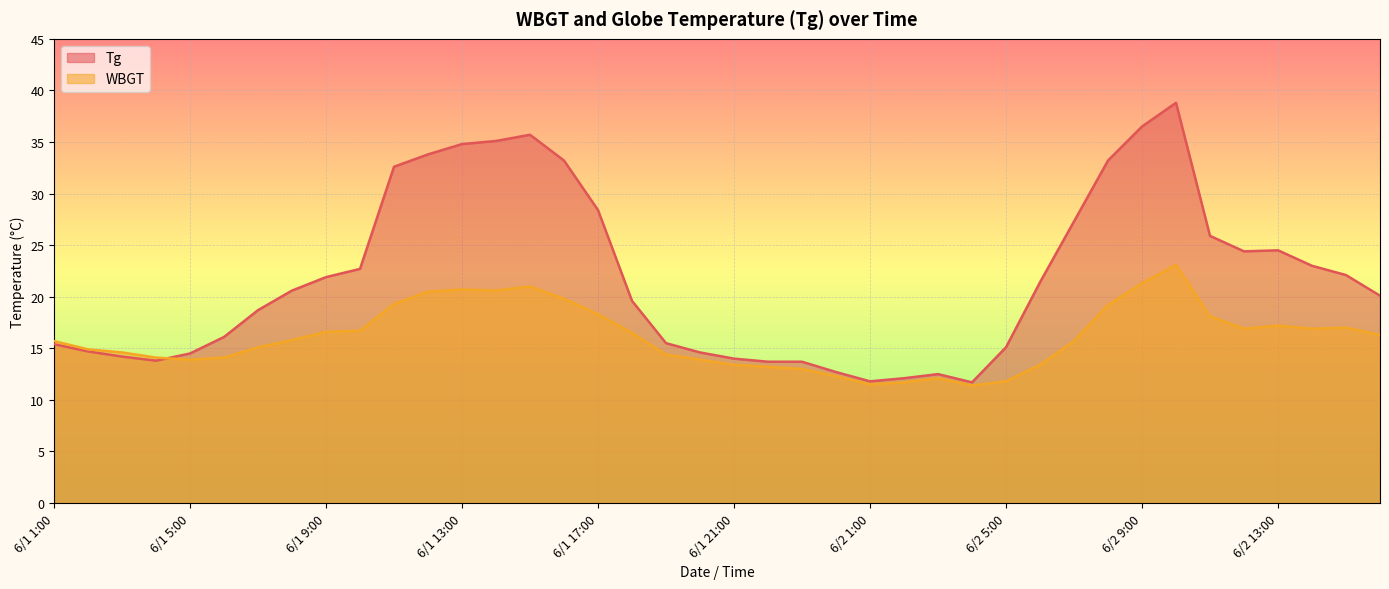

Reading left to right, what are all the values shown in this chart?

Tg: 6/1 1:00=15.4	6/1 2:00=14.7	6/1 3:00=14.2	6/1 4:00=13.8	6/1 5:00=14.5	6/1 6:00=16.1	6/1 7:00=18.7	6/1 8:00=20.6	6/1 9:00=21.9	6/1 10:00=22.7	6/1 11:00=32.6	6/1 12:00=33.8	6/1 13:00=34.8	6/1 14:00=35.1	6/1 15:00=35.7	6/1 16:00=33.2	6/1 17:00=28.4	6/1 18:00=19.6	6/1 19:00=15.5	6/1 20:00=14.6	6/1 21:00=14.0	6/1 22:00=13.7	6/1 23:00=13.7	6/1 24:00=12.7	6/2 1:00=11.8	6/2 2:00=12.1	6/2 3:00=12.5	6/2 4:00=11.7	6/2 5:00=15.1	6/2 6:00=21.4	6/2 7:00=27.3	6/2 8:00=33.2	6/2 9:00=36.5	6/2 10:00=38.8	6/2 11:00=25.9	6/2 12:00=24.4	6/2 13:00=24.5	6/2 14:00=23.0	6/2 15:00=22.1	6/2 16:00=20.1
WBGT: 6/1 1:00=15.7	6/1 2:00=14.9	6/1 3:00=14.6	6/1 4:00=14.1	6/1 5:00=13.9	6/1 6:00=14.1	6/1 7:00=15.1	6/1 8:00=15.8	6/1 9:00=16.6	6/1 10:00=16.7	6/1 11:00=19.3	6/1 12:00=20.5	6/1 13:00=20.7	6/1 14:00=20.6	6/1 15:00=21.0	6/1 16:00=19.8	6/1 17:00=18.3	6/1 18:00=16.5	6/1 19:00=14.4	6/1 20:00=13.9	6/1 21:00=13.4	6/1 22:00=13.2	6/1 23:00=13.0	6/1 24:00=12.3	6/2 1:00=11.5	6/2 2:00=11.7	6/2 3:00=12.1	6/2 4:00=11.4	6/2 5:00=11.8	6/2 6:00=13.4	6/2 7:00=15.7	6/2 8:00=19.2	6/2 9:00=21.3	6/2 10:00=23.1	6/2 11:00=18.1	6/2 12:00=16.9	6/2 13:00=17.2	6/2 14:00=16.9	6/2 15:00=17.0	6/2 16:00=16.3